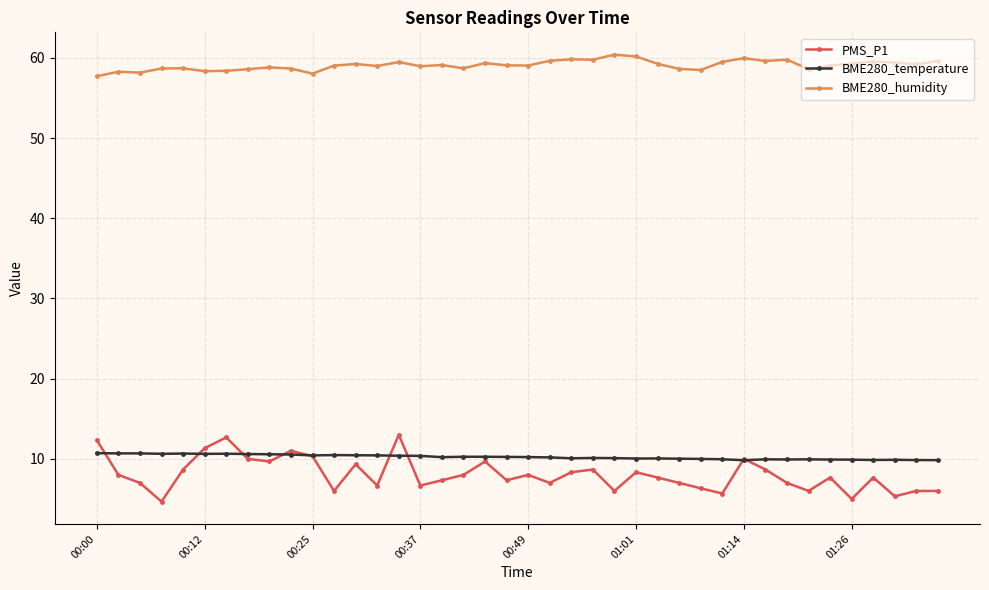

What are all the series names shown in the legend?

PMS_P1, BME280_temperature, BME280_humidity